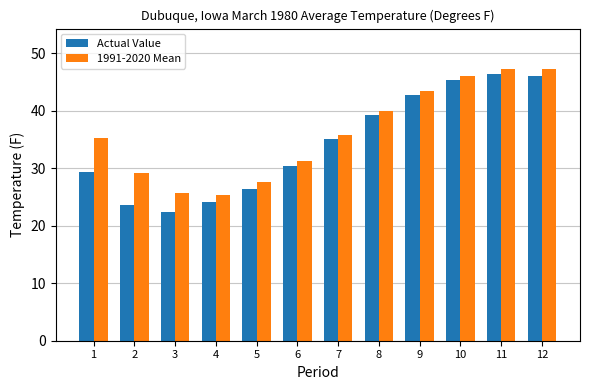

What is the difference between the maximum and second lowest values in the Actual Value series?

22.8